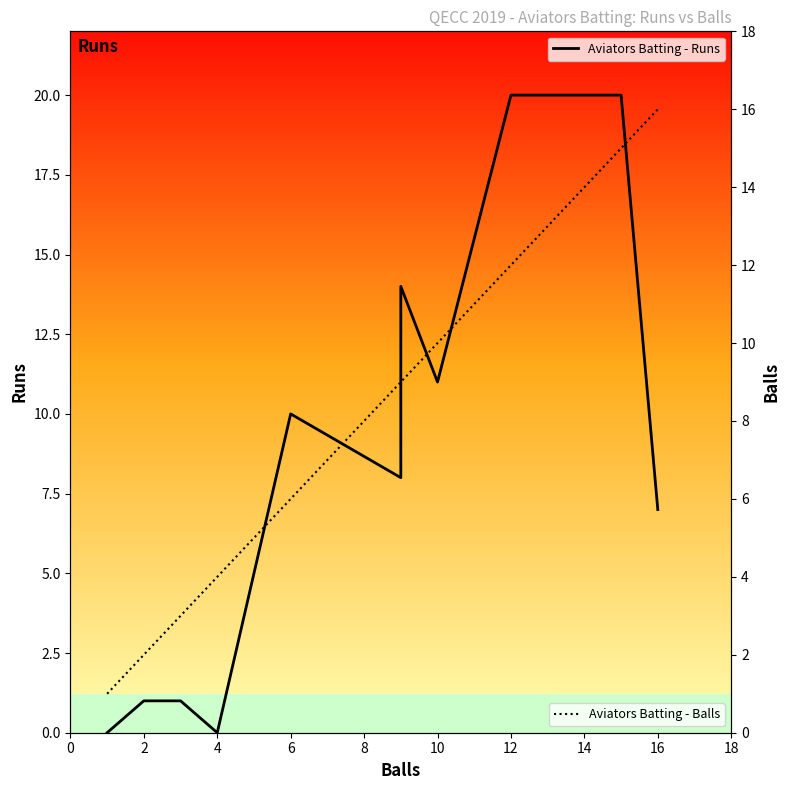

After their last crossing, which series has the higher values: Aviators Batting - Runs or Aviators Batting - Balls?

Aviators Batting - Balls